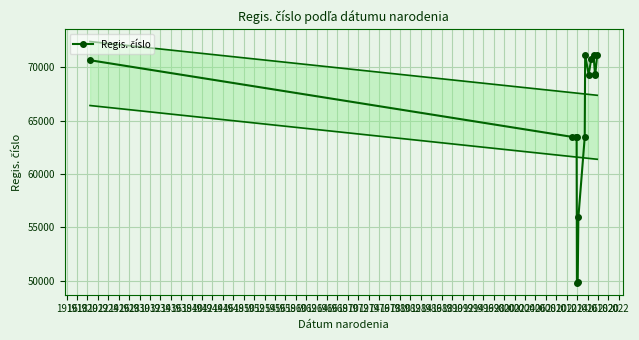

What is the average value?

64822